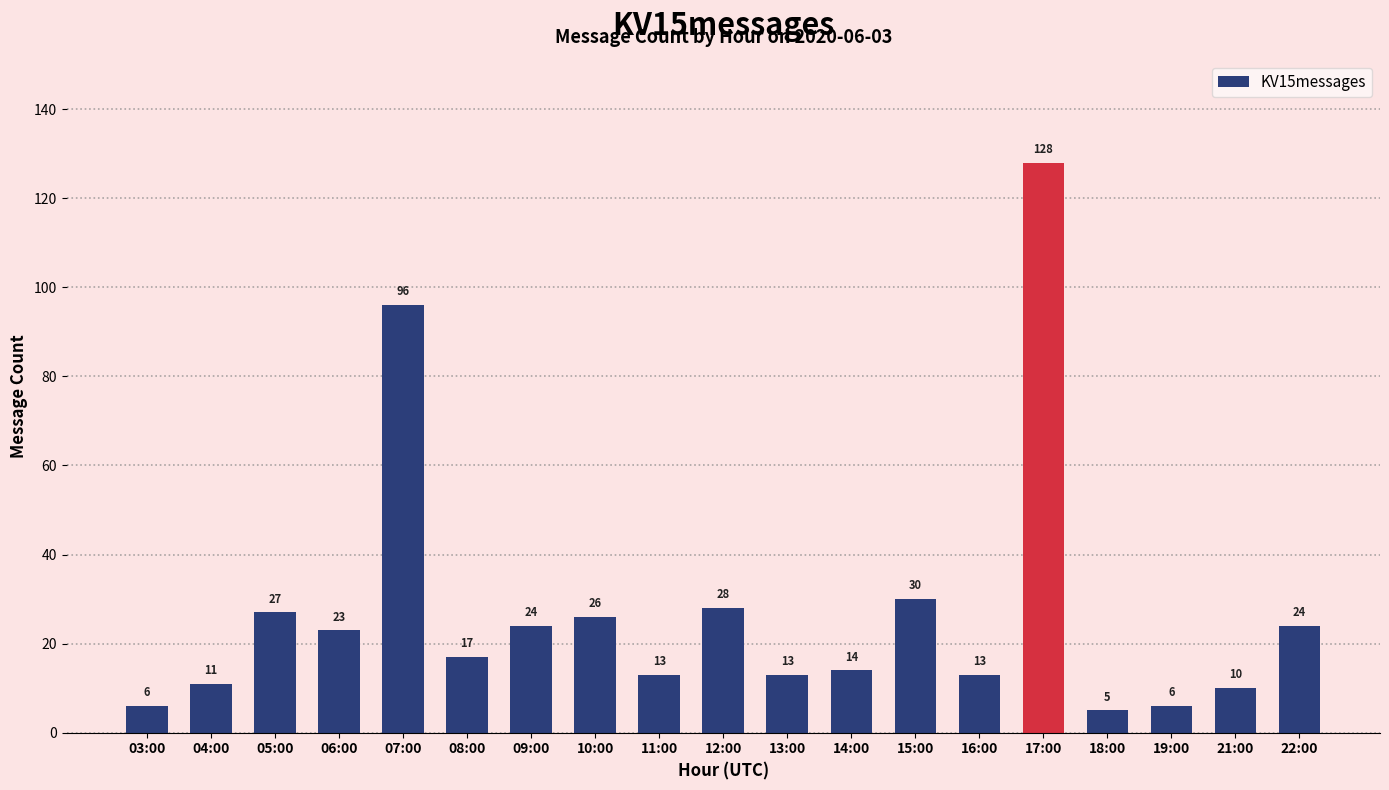

Which has a higher value, 07:00 or 22:00?

07:00